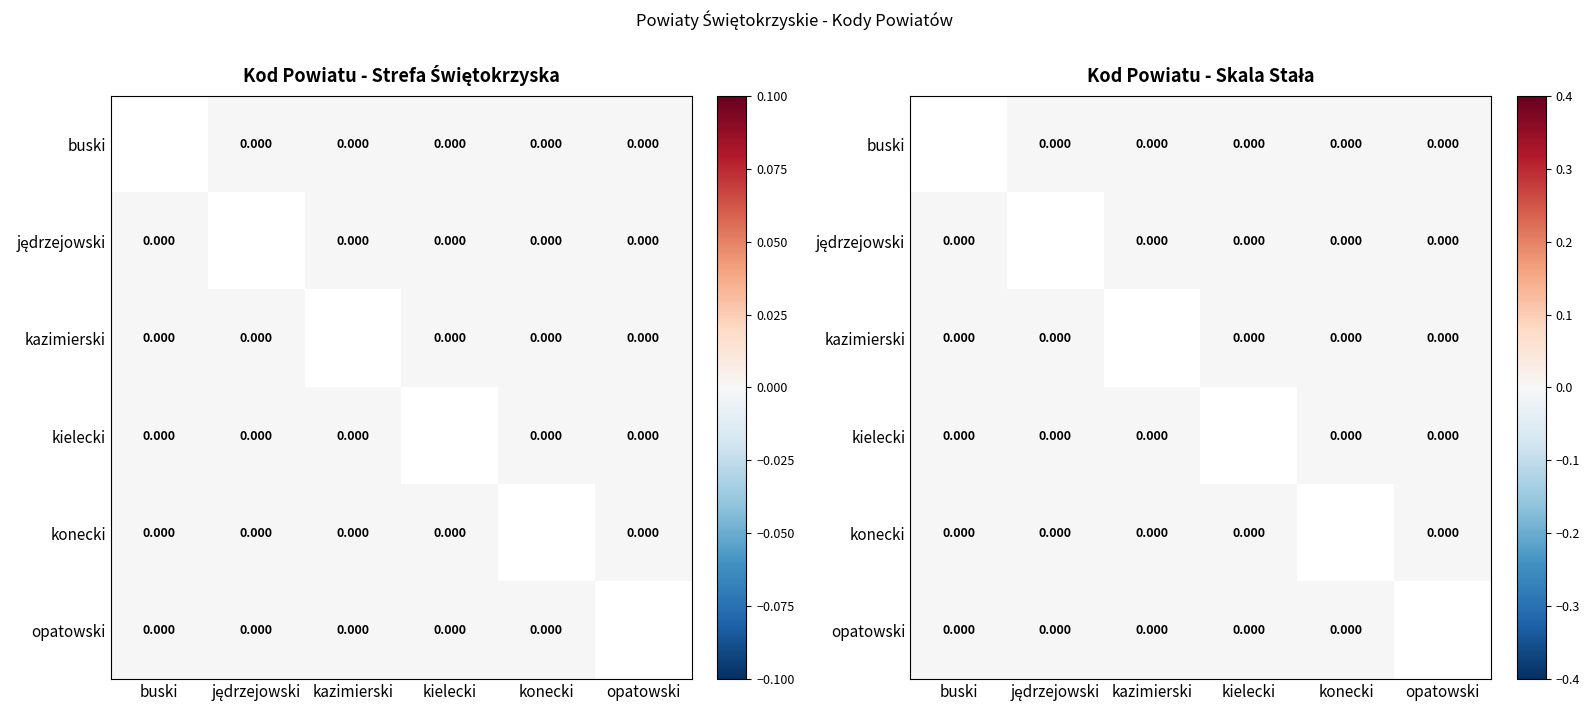

Is the value of jędrzejowski at konecki greater than the value of opatowski at jędrzejowski?

No